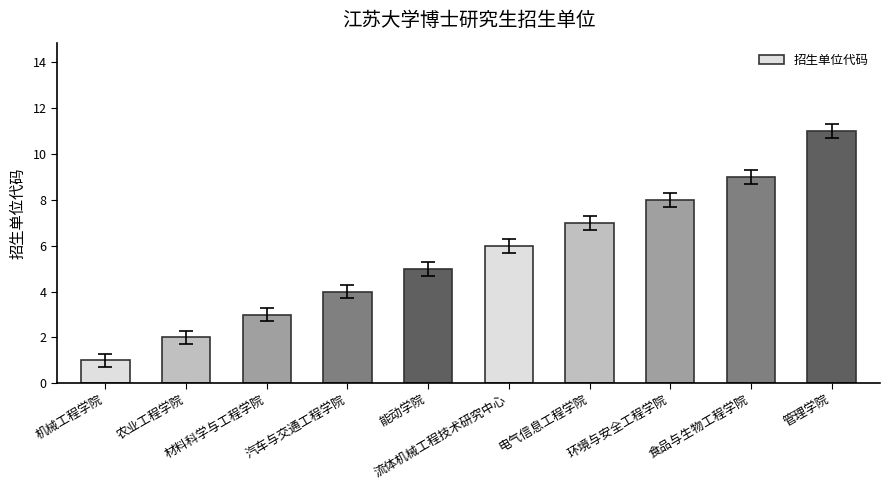

Count the number of categories in the chart.

10